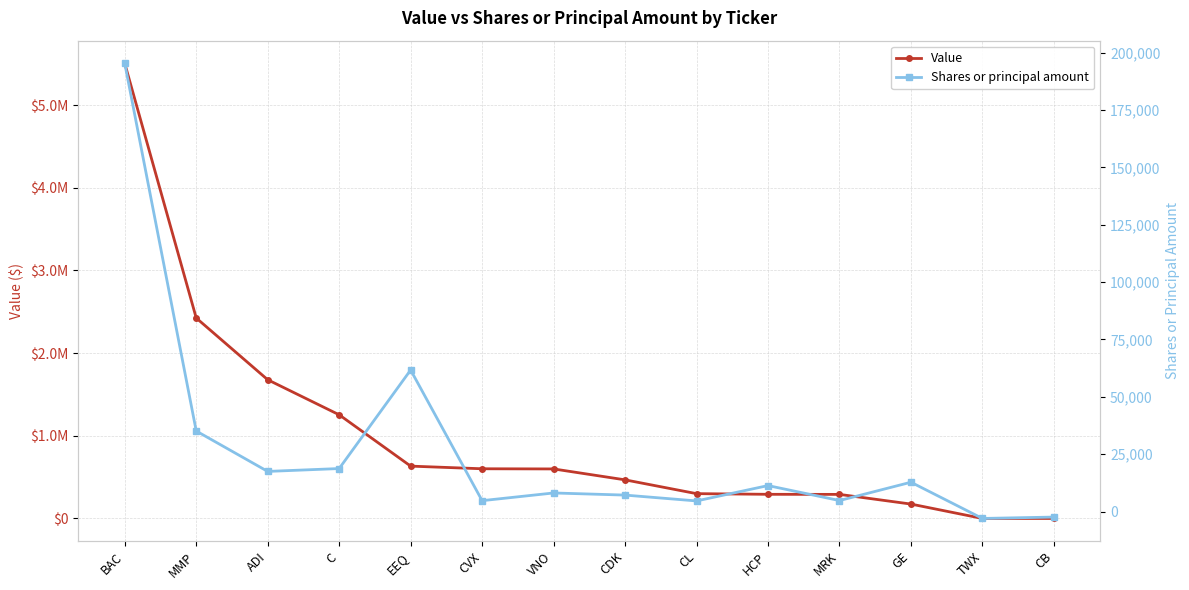

List the labels in order of Value value, smallest first.

TWX, CB, GE, MRK, HCP, CL, CDK, VNO, CVX, EEQ, C, ADI, MMP, BAC